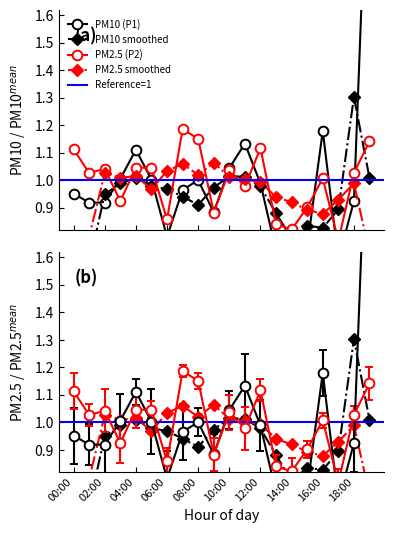

Which series ends up on top after the final intersection of PM10 (P1) and PM2.5 (P2)?

PM10 (P1)